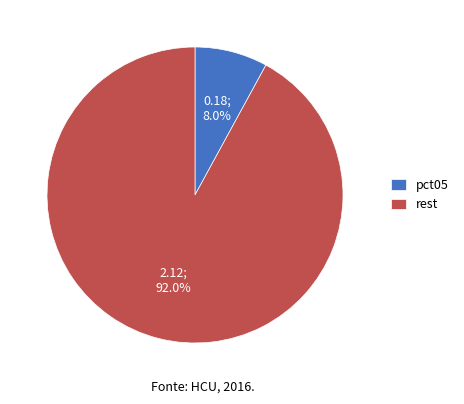

Which slice represents more than half of the pie?

rest